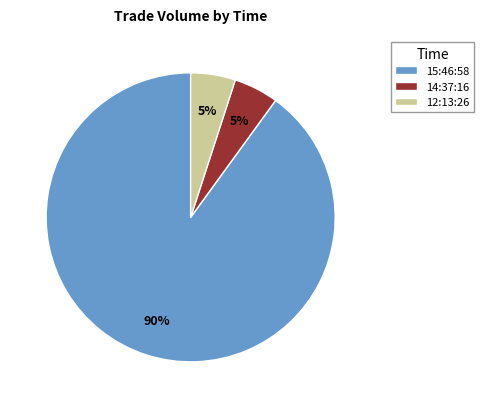

Approximately how many times larger is the value at 14:37:16 compared to 15:46:58?

0.1